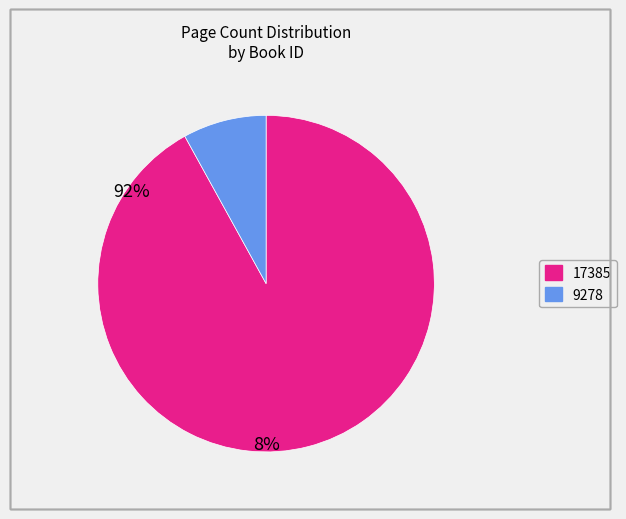

Does 9278 represent more than half of the total?

No